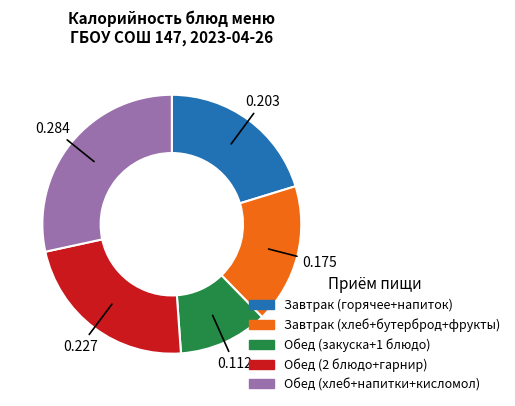

Does any single category account for the majority?

No